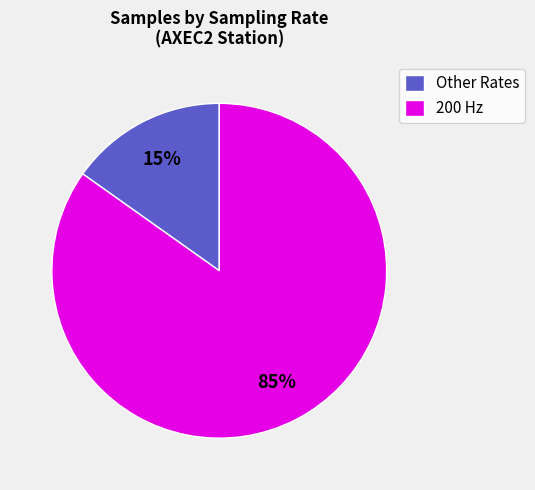

Which slice is the smallest?

Other Rates